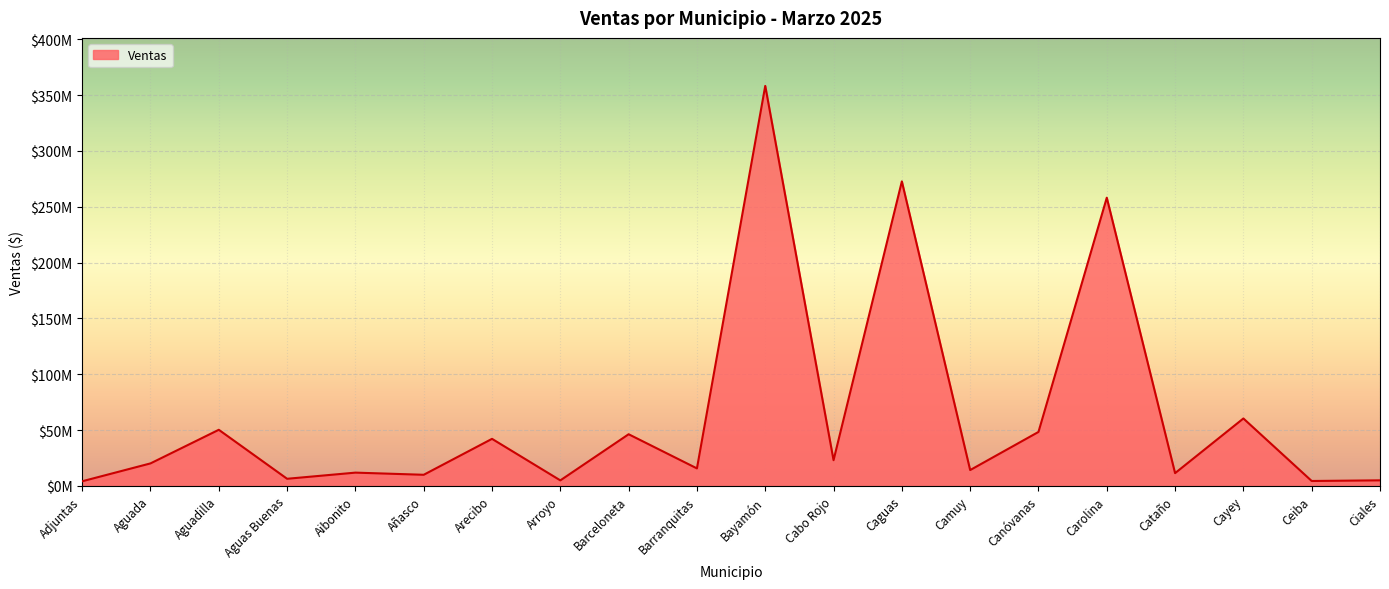

What position from the right is Arroyo?

13